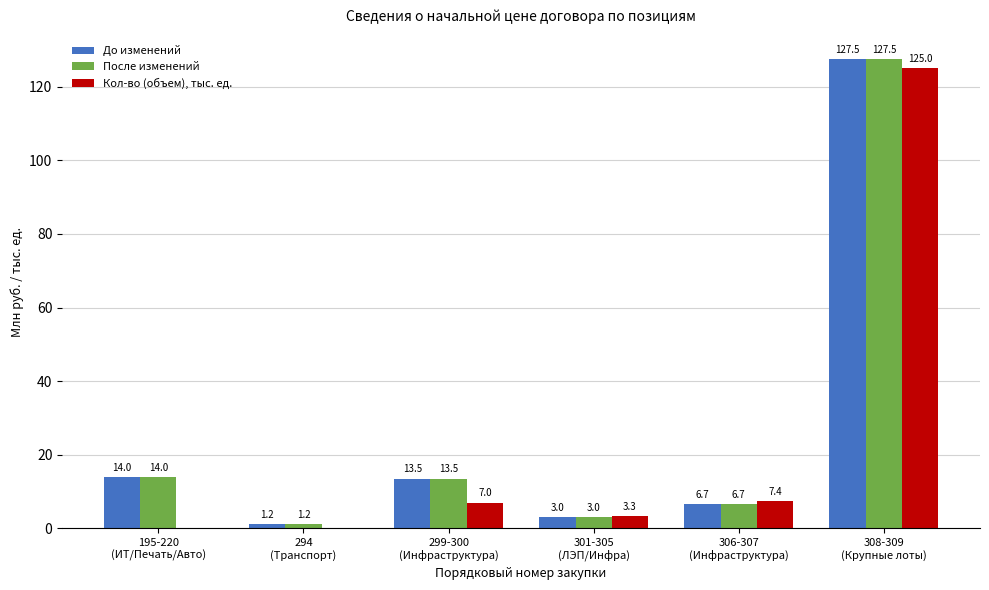

What is the total value across all series at 308-309
(Крупные лоты)?

380.1